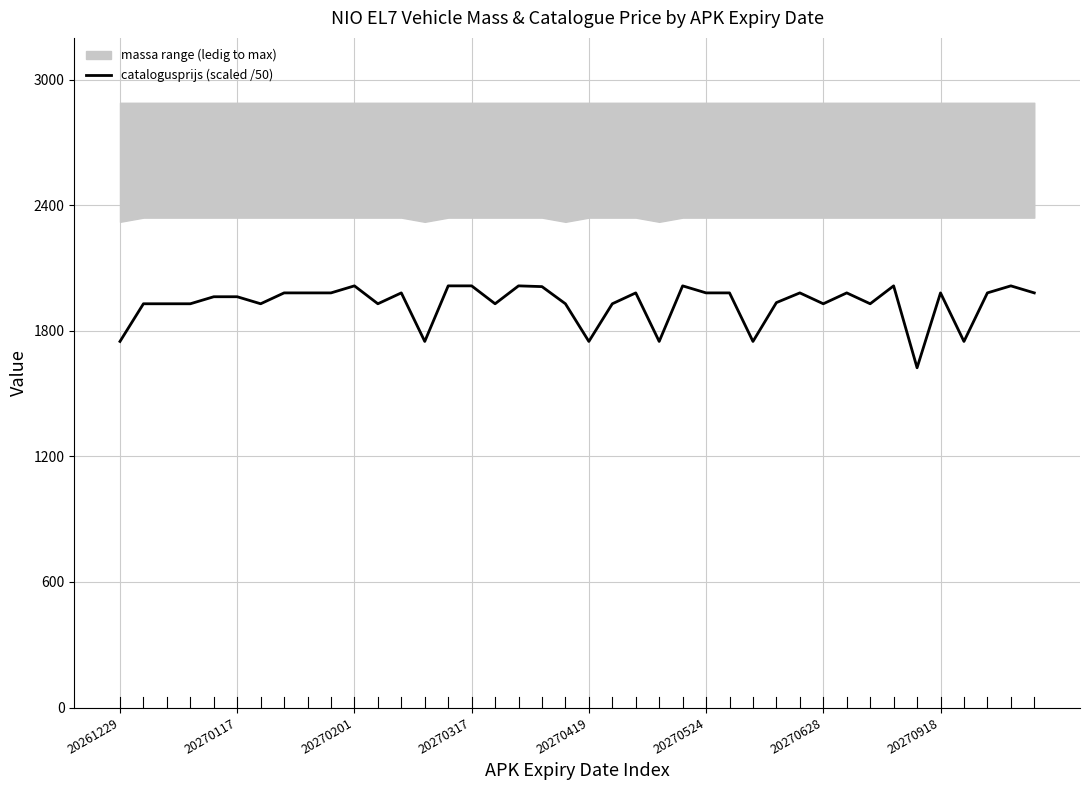

What is the highest value of the catalogusprijs (scaled /50) series?

2015.0